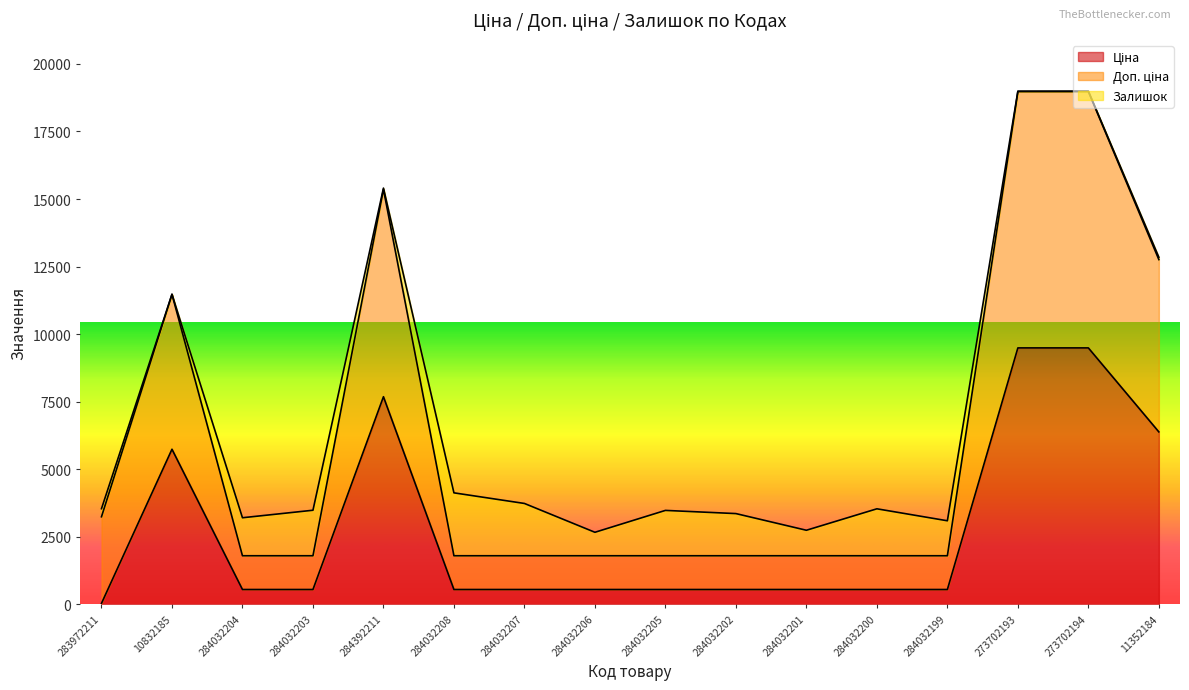

True or false: Ціна has a value of 545.0 at 284032203.

True